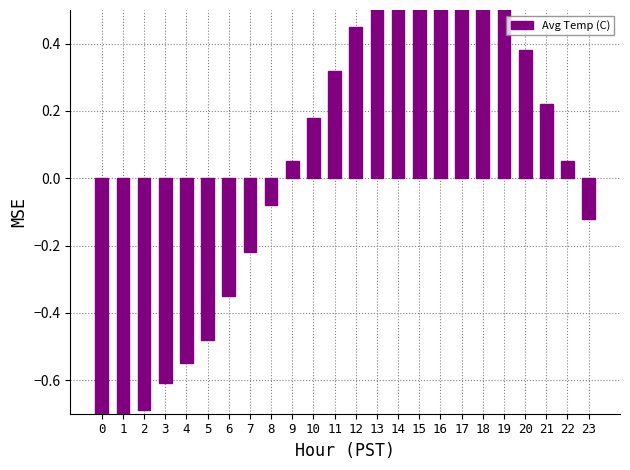

List the labels in order of value, smallest first.

0, 1, 2, 3, 4, 5, 6, 7, 23, 8, 9, 22, 10, 21, 11, 20, 12, 19, 13, 18, 14, 17, 15, 16